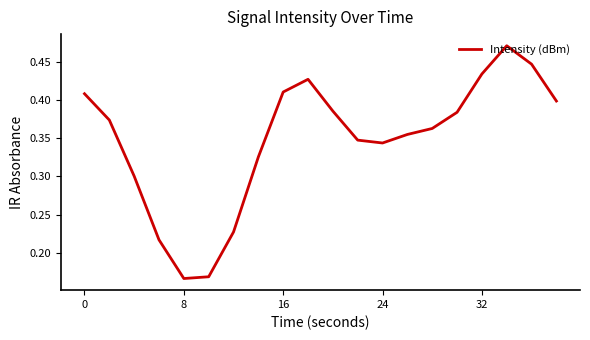

True or false: the data shows 0.1 at 8.

False